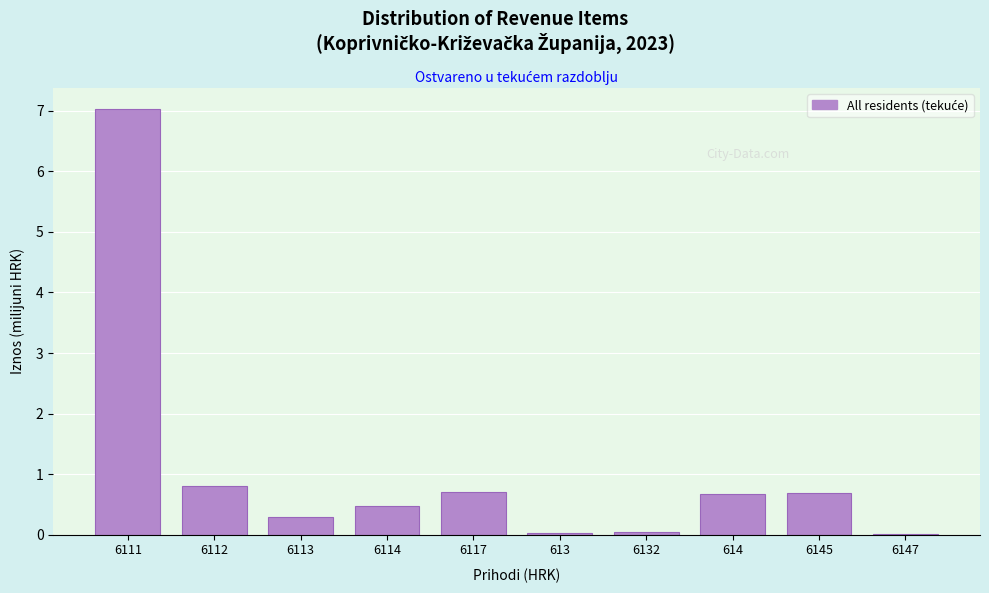

The chart shows a value of 0.7 at 6145. True or false?

True